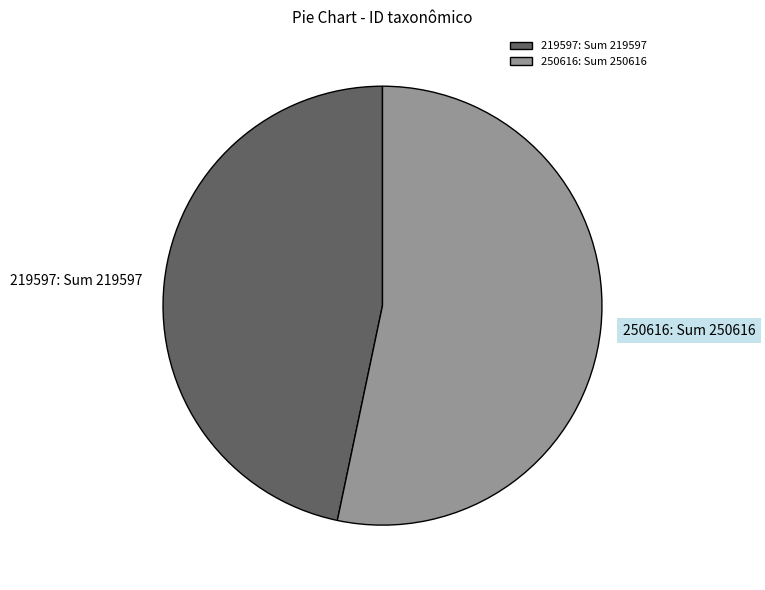

Is it true that 219597 is 52% of the pie?

False